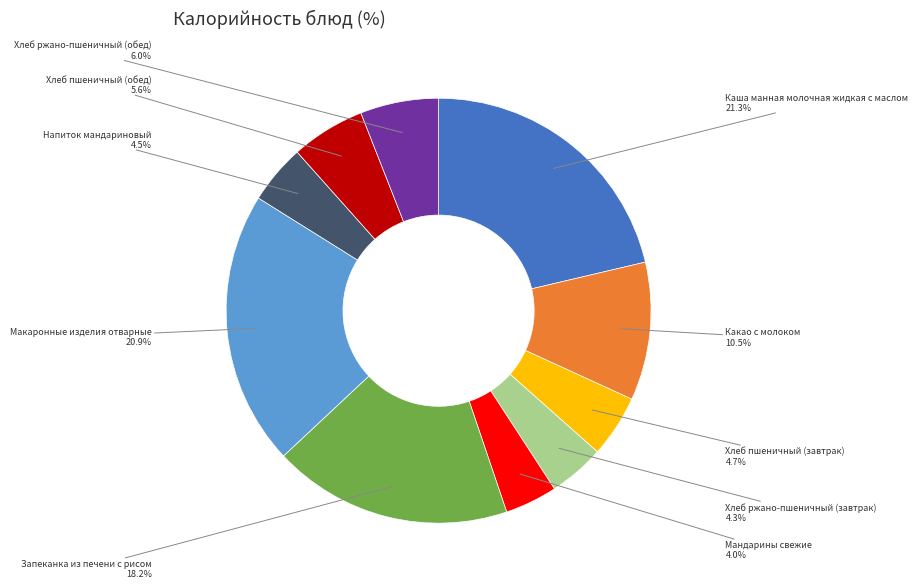

Is there any slice that represents more than half of the pie?

No